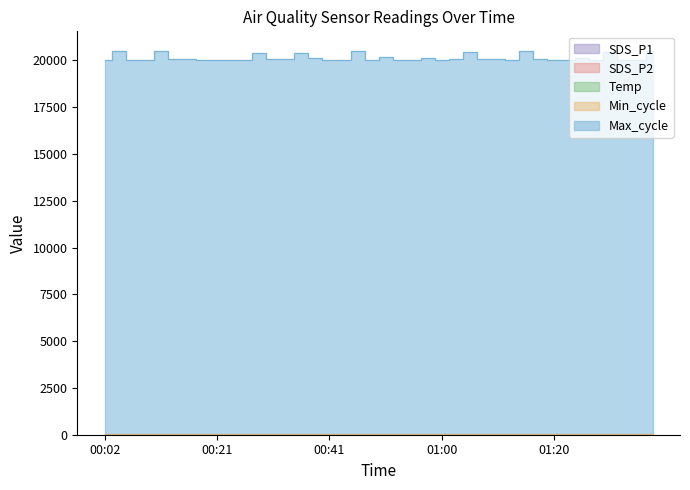

Reading right to left, extract all data points from this chart.

SDS_P1: 01:37=2.8	01:35=3.9	01:32=2.1	01:30=3.6	01:27=3.4	01:25=2.8	01:22=2.4	01:20=3.5	01:17=2.6	01:15=4.4	01:13=3.9	01:10=2.0	01:08=2.4	01:05=3.4	01:03=3.9	01:00=2.1	00:58=2.7	00:55=2.2	00:53=2.5	00:51=3.1	00:48=3.0	00:46=3.0	00:43=4.1	00:41=1.4	00:38=2.7	00:36=5.0	00:33=2.6	00:31=3.6	00:29=2.6	00:26=1.5	00:24=2.0	00:21=1.2	00:19=1.4	00:16=1.9	00:14=1.7	00:12=2.4	00:09=1.8	00:07=2.9	00:04=2.2	00:02=2.5
SDS_P2: 01:37=0.7	01:35=0.9	01:32=0.7	01:30=0.9	01:27=0.9	01:25=0.9	01:22=0.8	01:20=0.8	01:17=0.9	01:15=1.0	01:13=0.8	01:10=0.8	01:08=0.9	01:05=1.0	01:03=1.0	01:00=0.8	00:58=0.9	00:55=0.8	00:53=0.7	00:51=0.8	00:48=0.8	00:46=0.8	00:43=0.7	00:41=0.7	00:38=0.9	00:36=1.0	00:33=1.1	00:31=0.9	00:29=0.7	00:26=0.8	00:24=0.5	00:21=0.8	00:19=0.6	00:16=0.7	00:14=0.7	00:12=0.7	00:09=0.7	00:07=0.5	00:04=0.6	00:02=0.6
Temp: 01:37=9.2	01:35=9.3	01:32=9.3	01:30=9.3	01:27=9.3	01:25=9.4	01:22=9.4	01:20=9.4	01:17=9.4	01:15=9.4	01:13=9.4	01:10=9.4	01:08=9.4	01:05=9.5	01:03=9.5	01:00=9.5	00:58=9.5	00:55=9.6	00:53=9.5	00:51=9.6	00:48=9.6	00:46=9.6	00:43=9.6	00:41=9.7	00:38=9.7	00:36=9.7	00:33=9.7	00:31=0.0	00:29=9.9	00:26=10.0	00:24=9.9	00:21=9.9	00:19=9.9	00:16=9.9	00:14=10.0	00:12=10.0	00:09=10.0	00:07=10.0	00:04=9.9	00:02=10.0
Max_cycle: 01:37=20486.0	01:35=20022.0	01:32=20029.0	01:30=20473.0	01:27=20025.0	01:25=20132.0	01:22=20026.0	01:20=20037.0	01:17=20059.0	01:15=20527.0	01:13=20024.0	01:10=20068.0	01:08=20061.0	01:05=20473.0	01:03=20087.0	01:00=20017.0	00:58=20112.0	00:55=20021.0	00:53=20047.0	00:51=20166.0	00:48=20033.0	00:46=20515.0	00:43=20036.0	00:41=20033.0	00:38=20112.0	00:36=20410.0	00:33=20052.0	00:31=20052.0	00:29=20412.0	00:26=20025.0	00:24=20031.0	00:21=20029.0	00:19=20032.0	00:16=20059.0	00:14=20087.0	00:12=20510.0	00:09=20021.0	00:07=20021.0	00:04=20508.0	00:02=20029.0